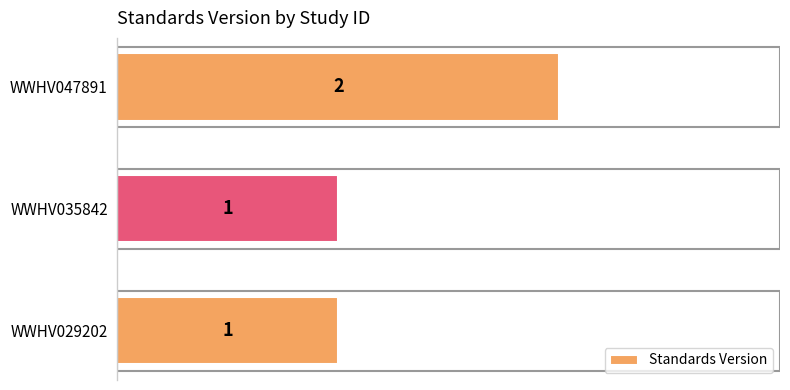

Reading bottom to top, transcribe all the data shown in this chart.

WWHV029202=1	WWHV035842=1	WWHV047891=2